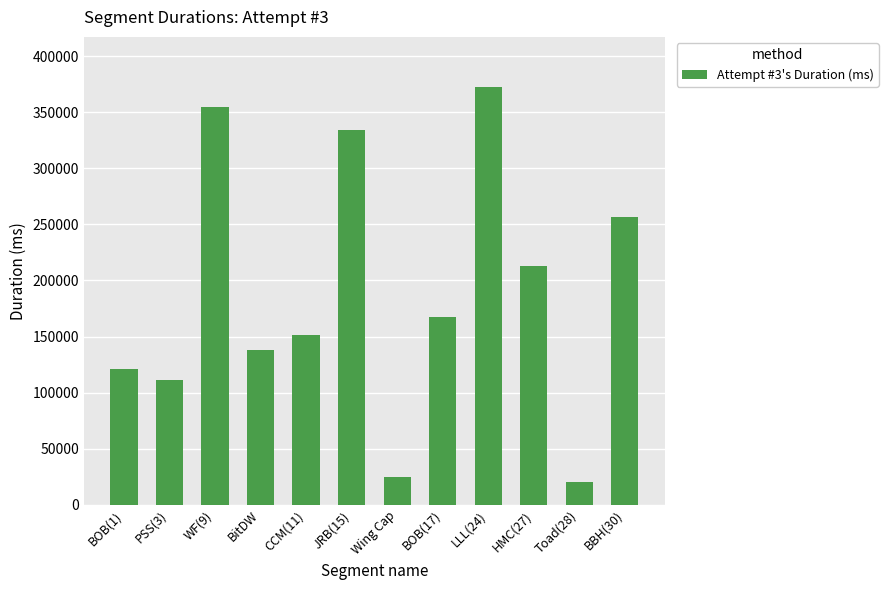

Reading left to right, extract all data points from this chart.

120787	111514	354477	137583	151116	333802	24611	167541	372474	212761	20439	256928